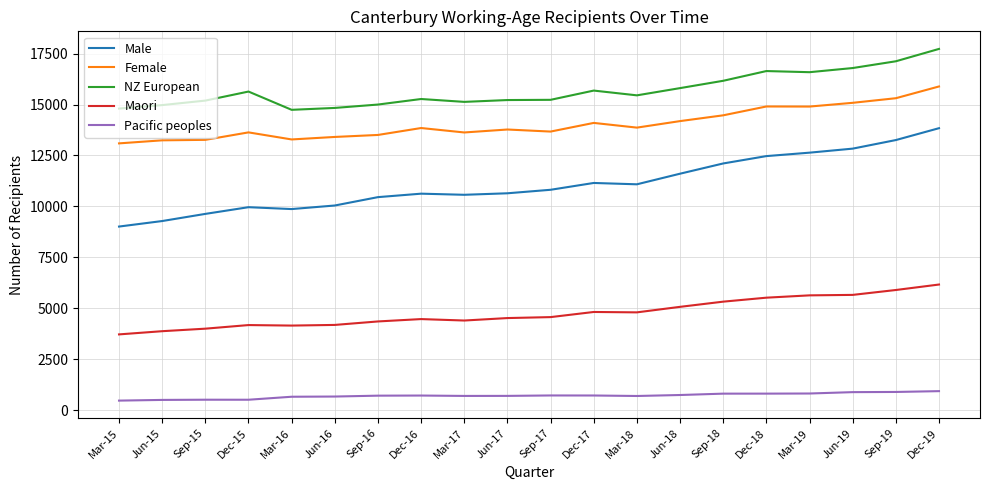

What is the total value across all series at Dec-19?

54555